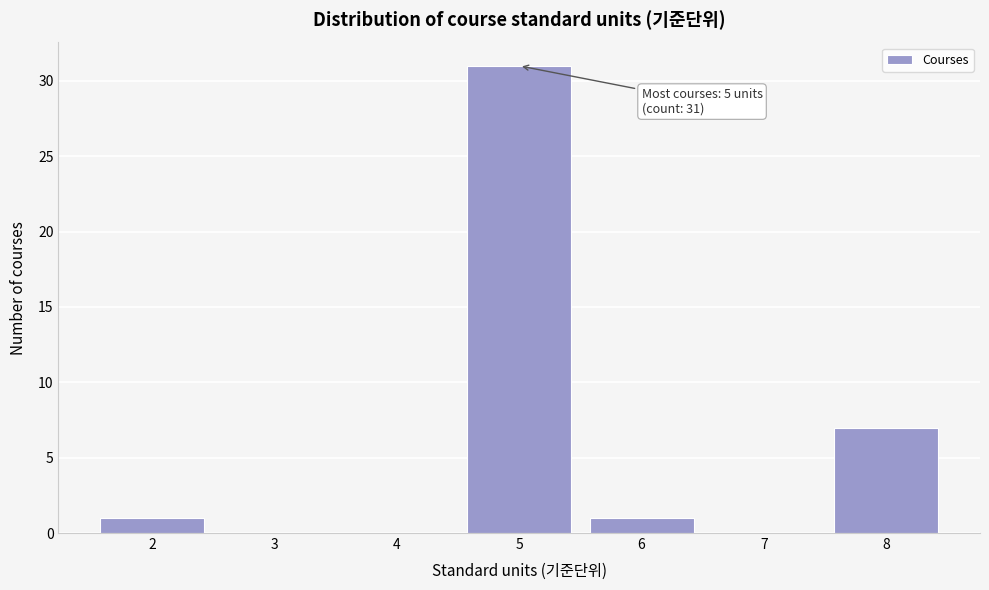

Over which range of the x-axis is the bar tallest?

4.5 to 5.5